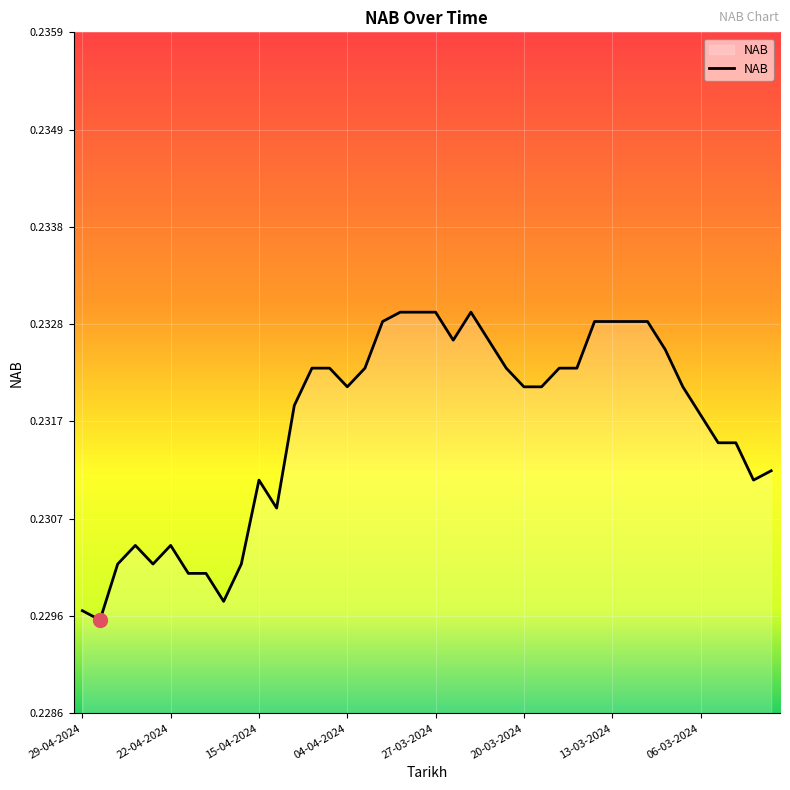

What is the average value?

0.2